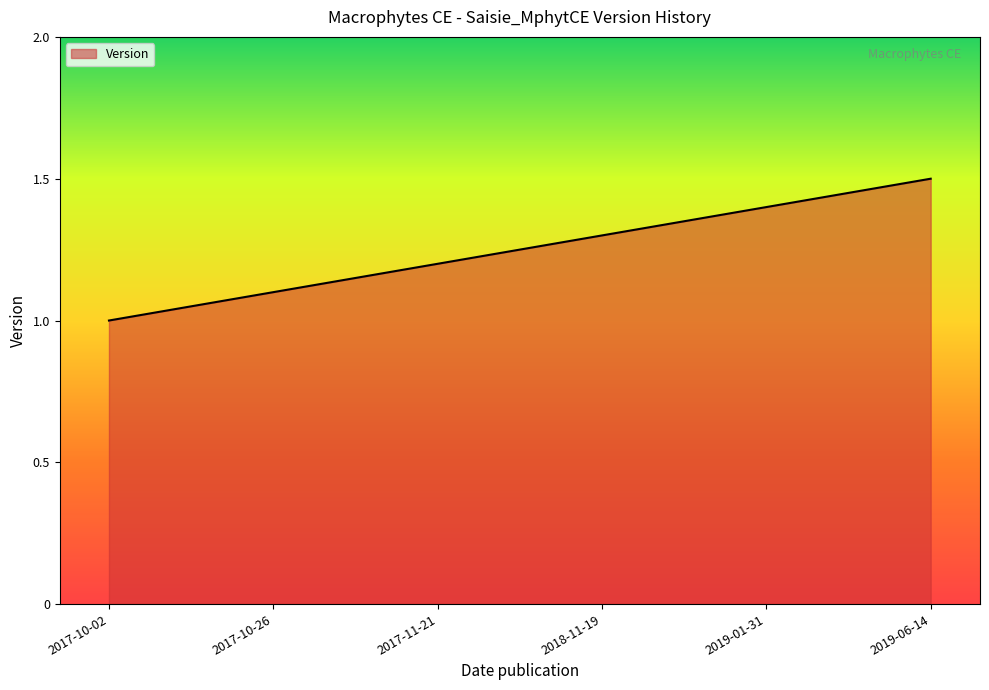

List the labels in order of value, largest first.

2019-06-14, 2019-01-31, 2018-11-19, 2017-11-21, 2017-10-26, 2017-10-02